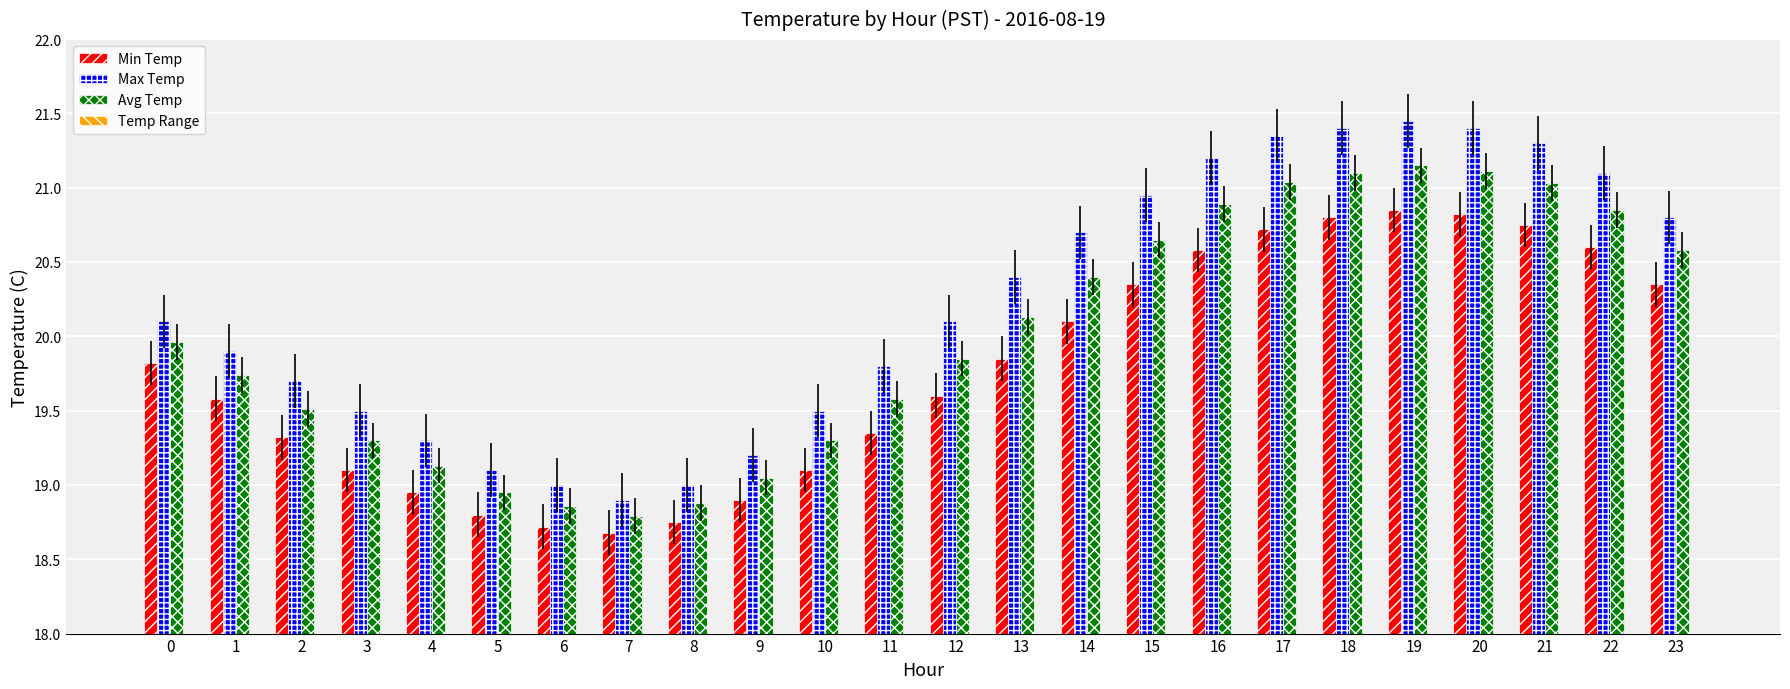

List the series in order of their peak value, highest first.

Max Temp, Avg Temp, Min Temp, Temp Range